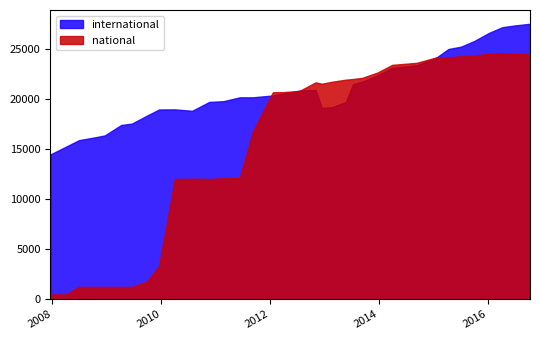

What is the total value across all series at 2009-06-17?

18787